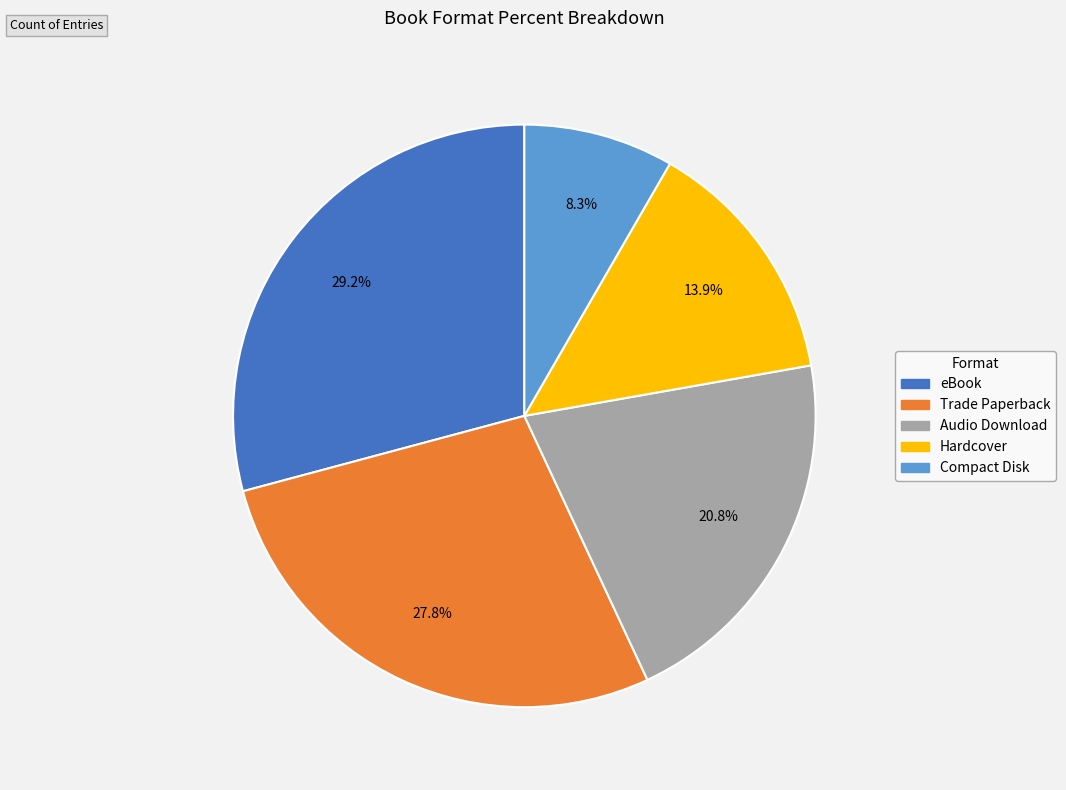

The eBook slice represents 29% of the pie. True or false?

True